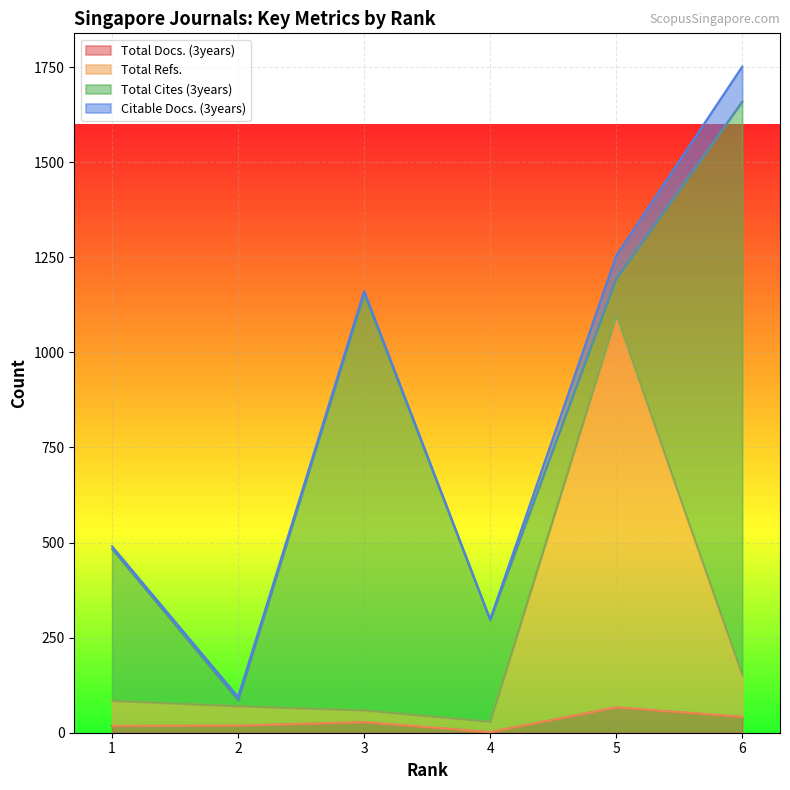

What is the value of the Total Refs. point at the 4th from the left?

29